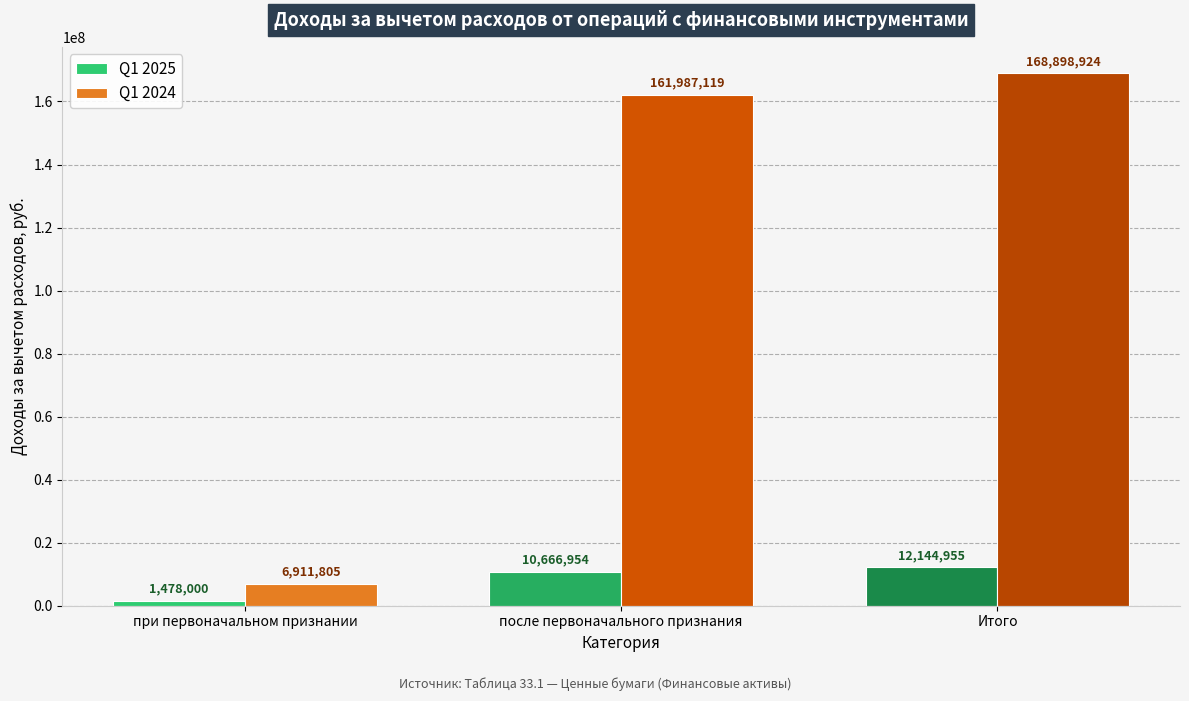

Where is Q1 2024 nearest to the value 87905364?

после первоначального признания